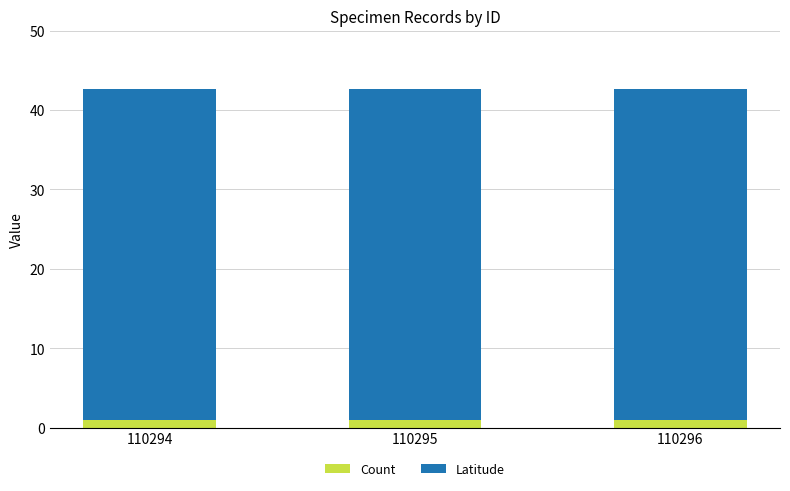

The value of Count at 110295 is 1.0. True or false?

True